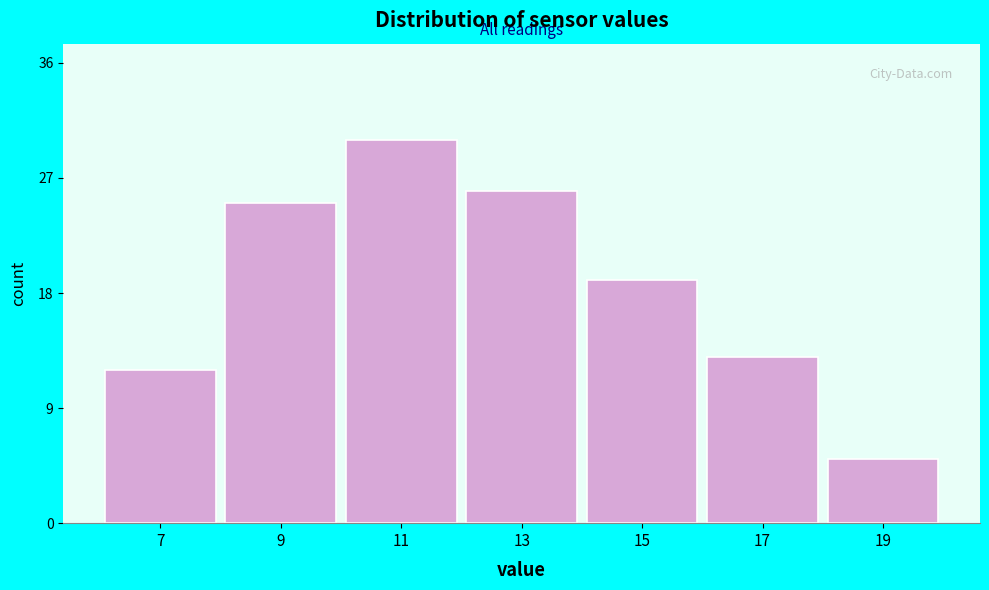

Reading left to right, list all the values displayed in this chart.

7=12	9=25	11=30	13=26	15=19	17=13	19=5